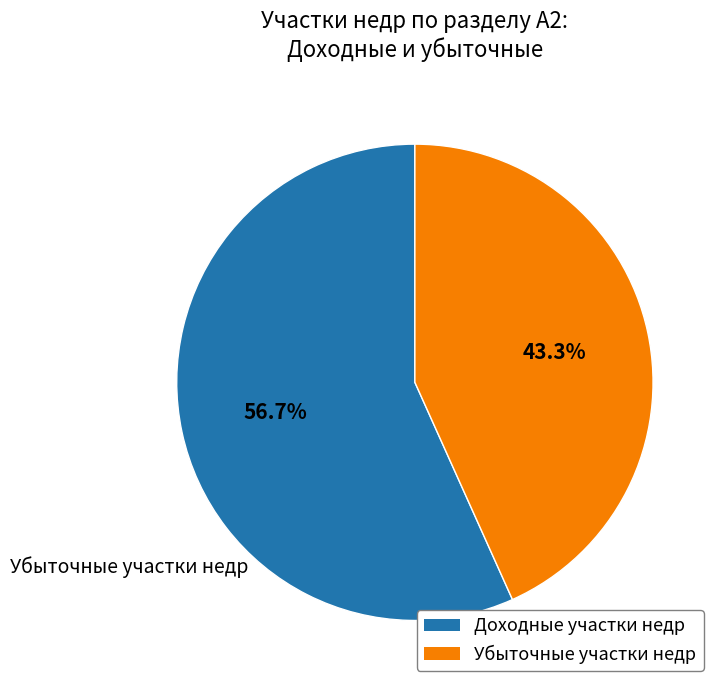

Is there a majority slice in this chart?

Yes